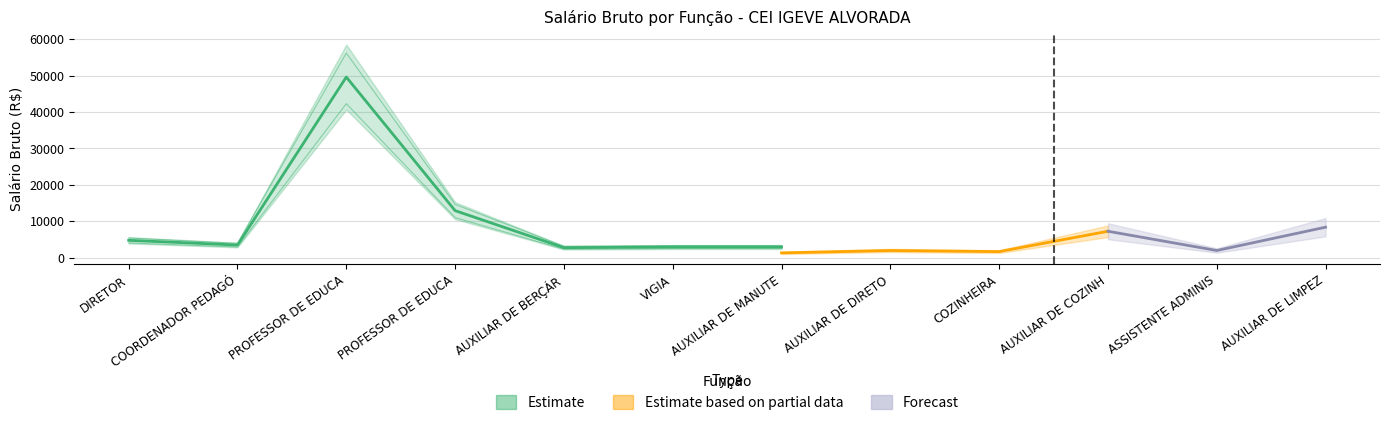

What is the ratio of the value at DIRETOR to the value at COORDENADOR PEDAGÓGICO?

1.4